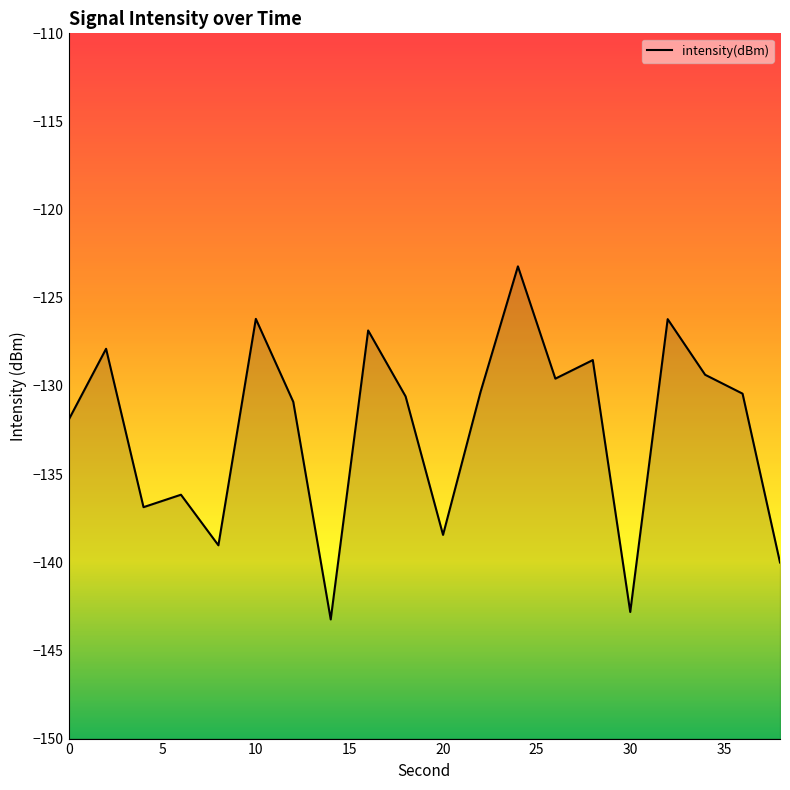

What is the value of the 10th point from the left?

-130.6